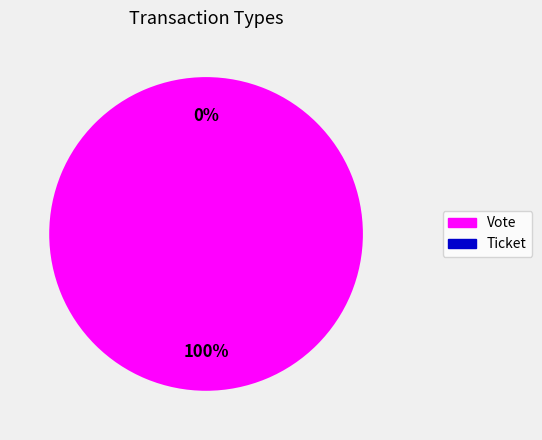

What is the smallest slice in the pie chart?

Ticket